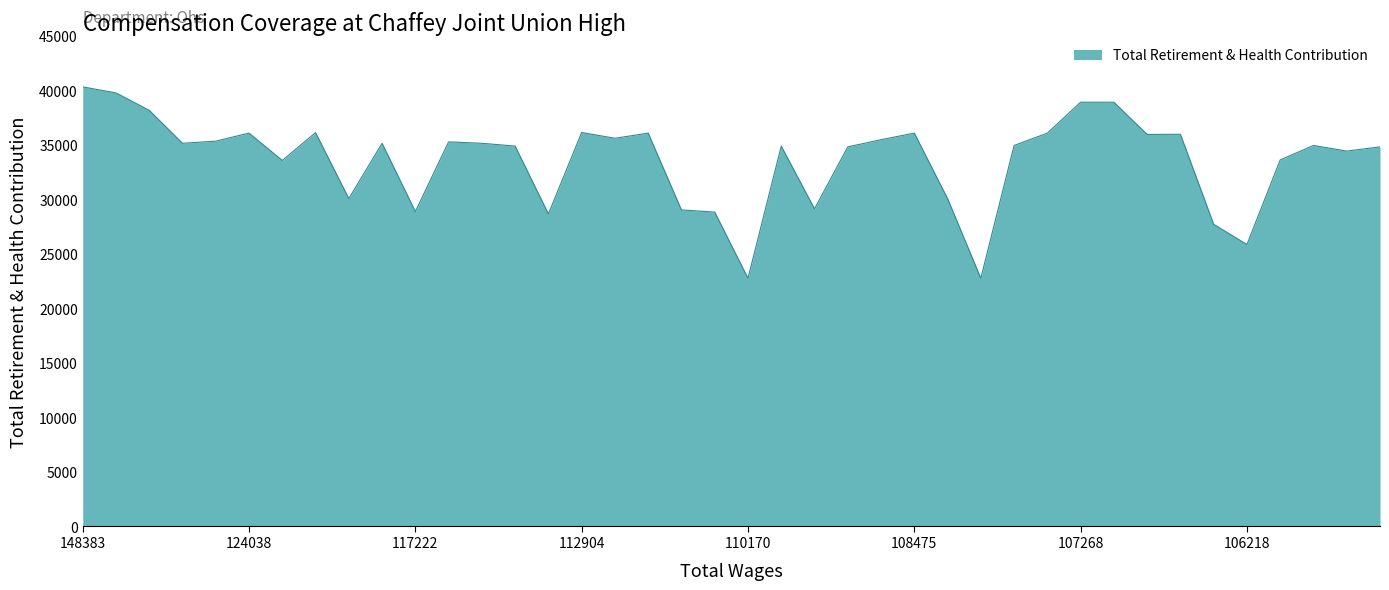

What is the smallest value displayed?

22784